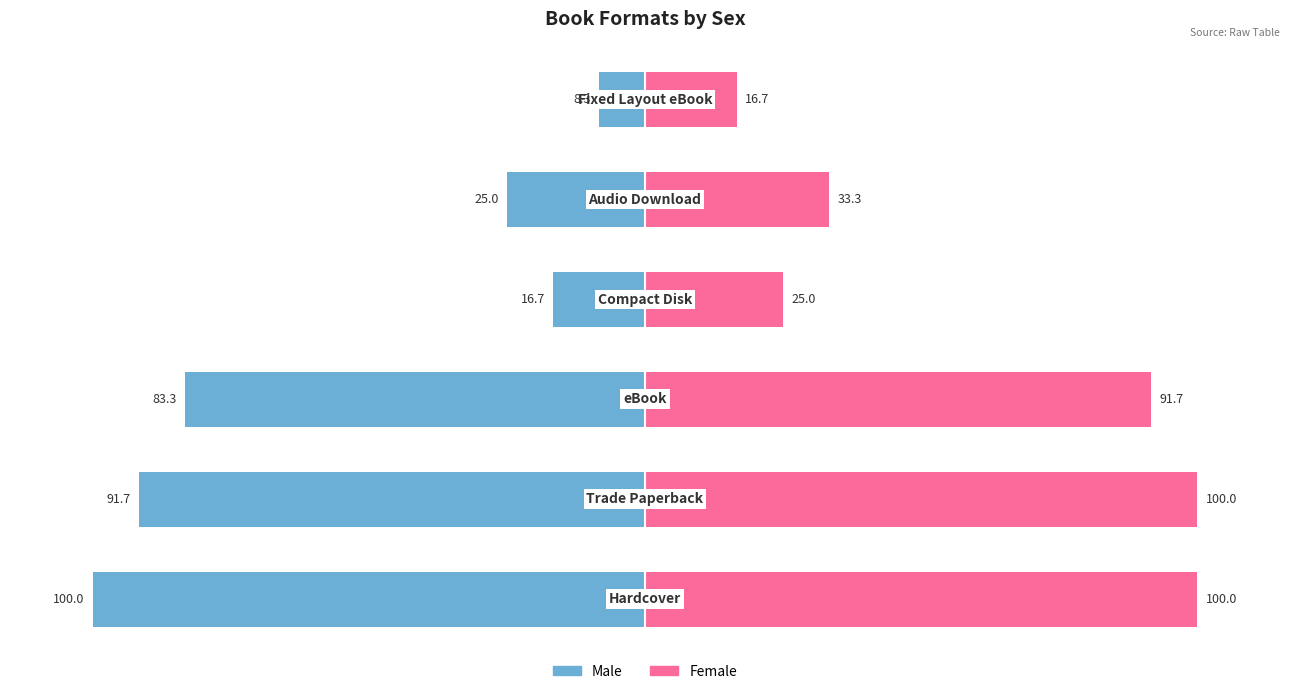

How many values in the Male series are below -25?

3